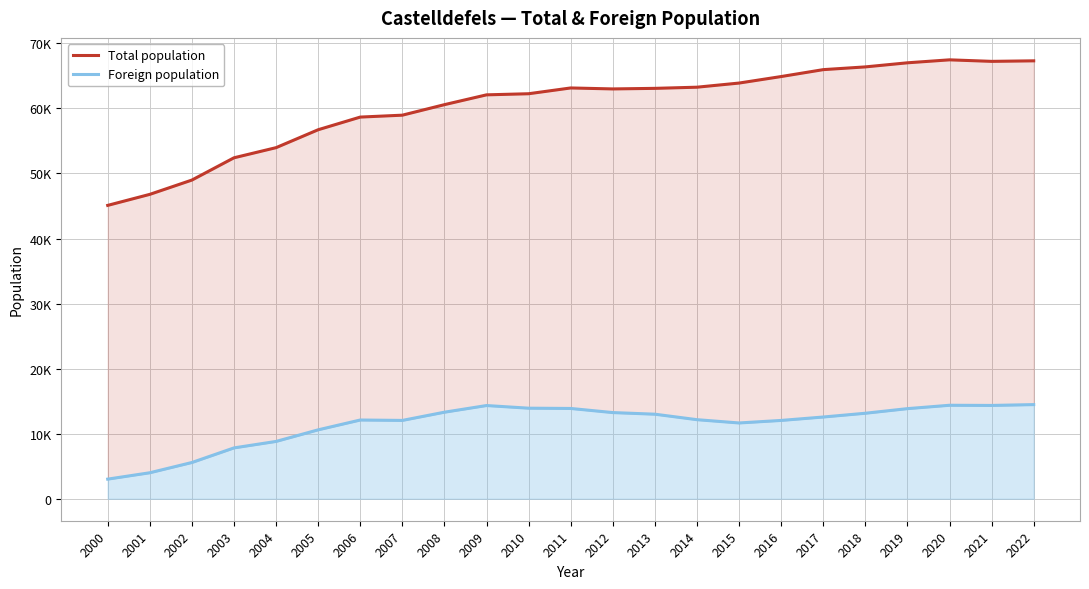

Which series has the widest spread of values?

Total population